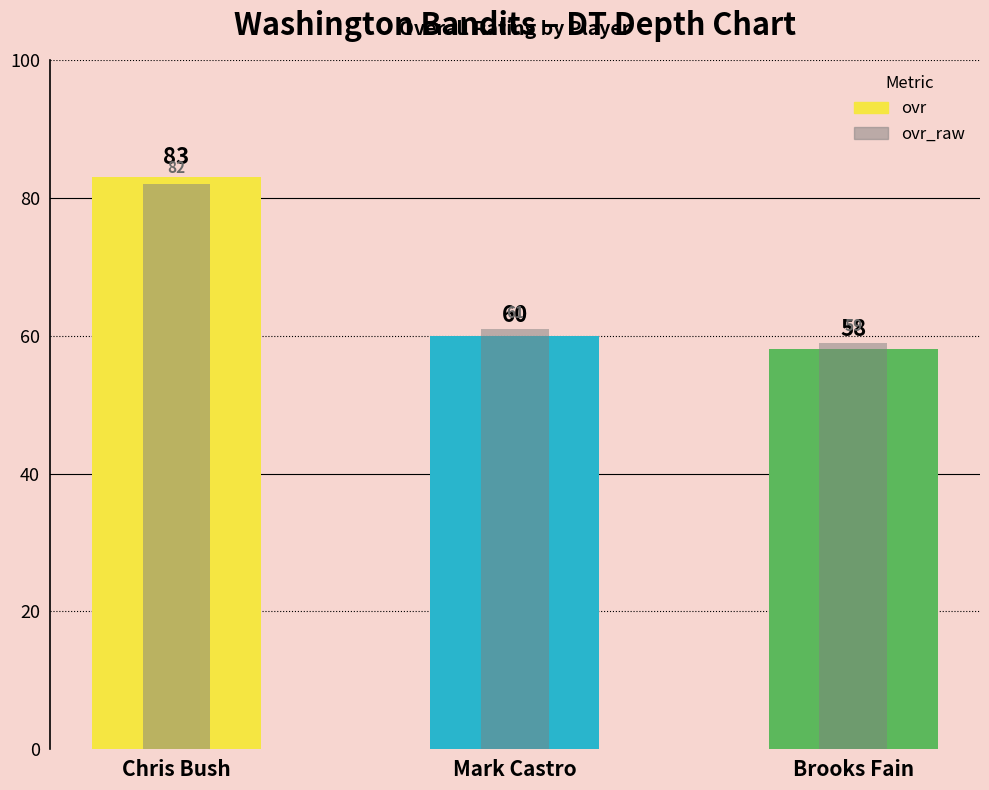

Which series has the largest total across all categories?

ovr_raw